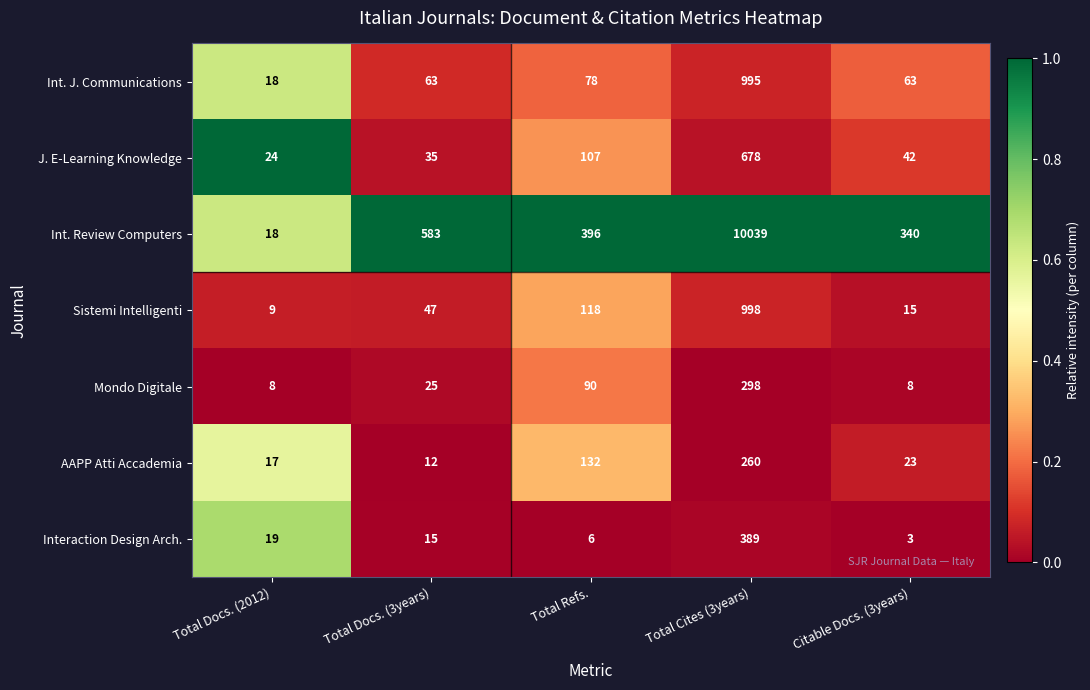

What is the sum of all J. E-Learning Knowledge values?

886